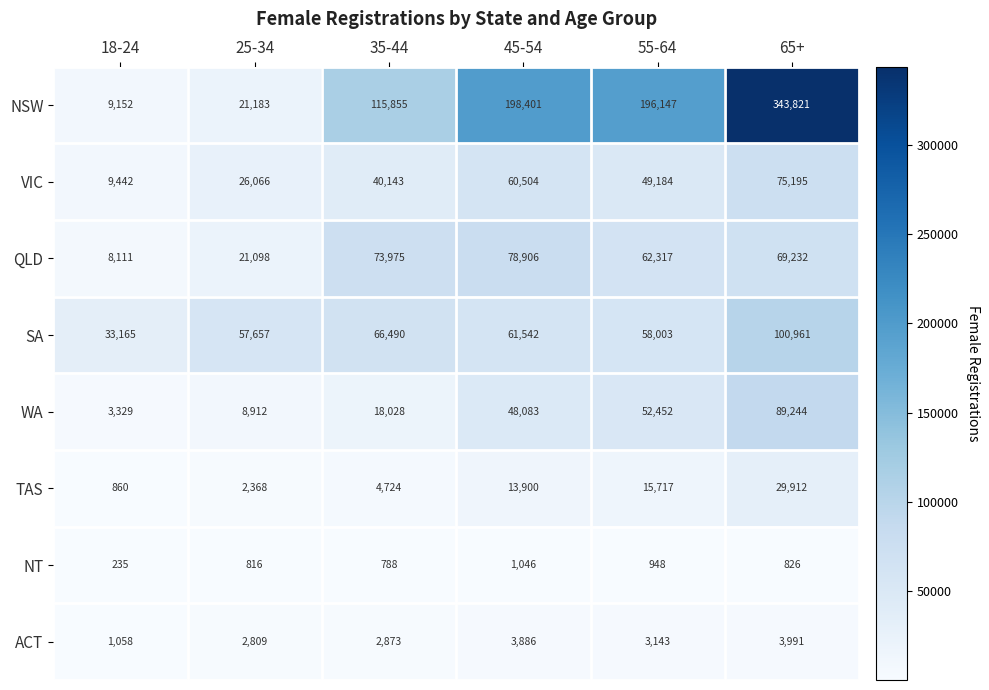

Which series has the largest range (max minus min)?

NSW